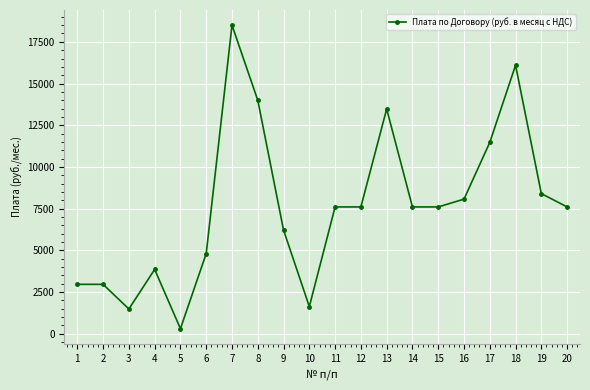

Is it true that the value at 8 is 8966.5?

False